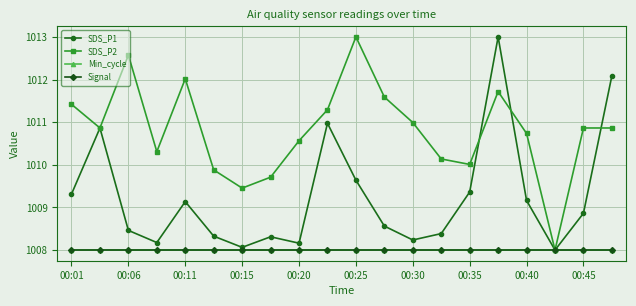

At which label does Min_cycle reach its peak?

00:01